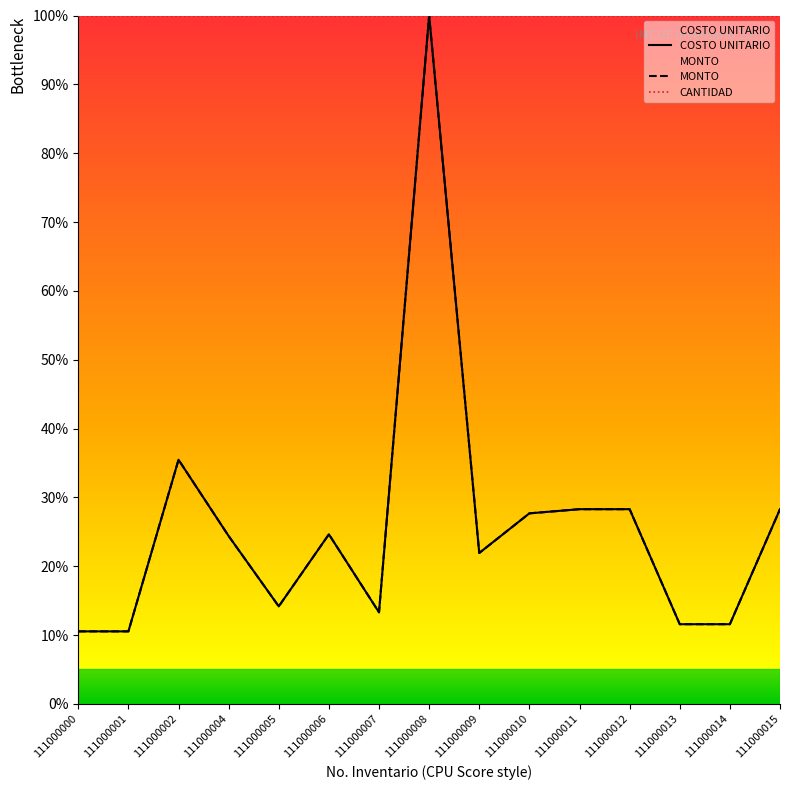

What is the sum of the MONTO values at 111000014 and 111000002?

47.0